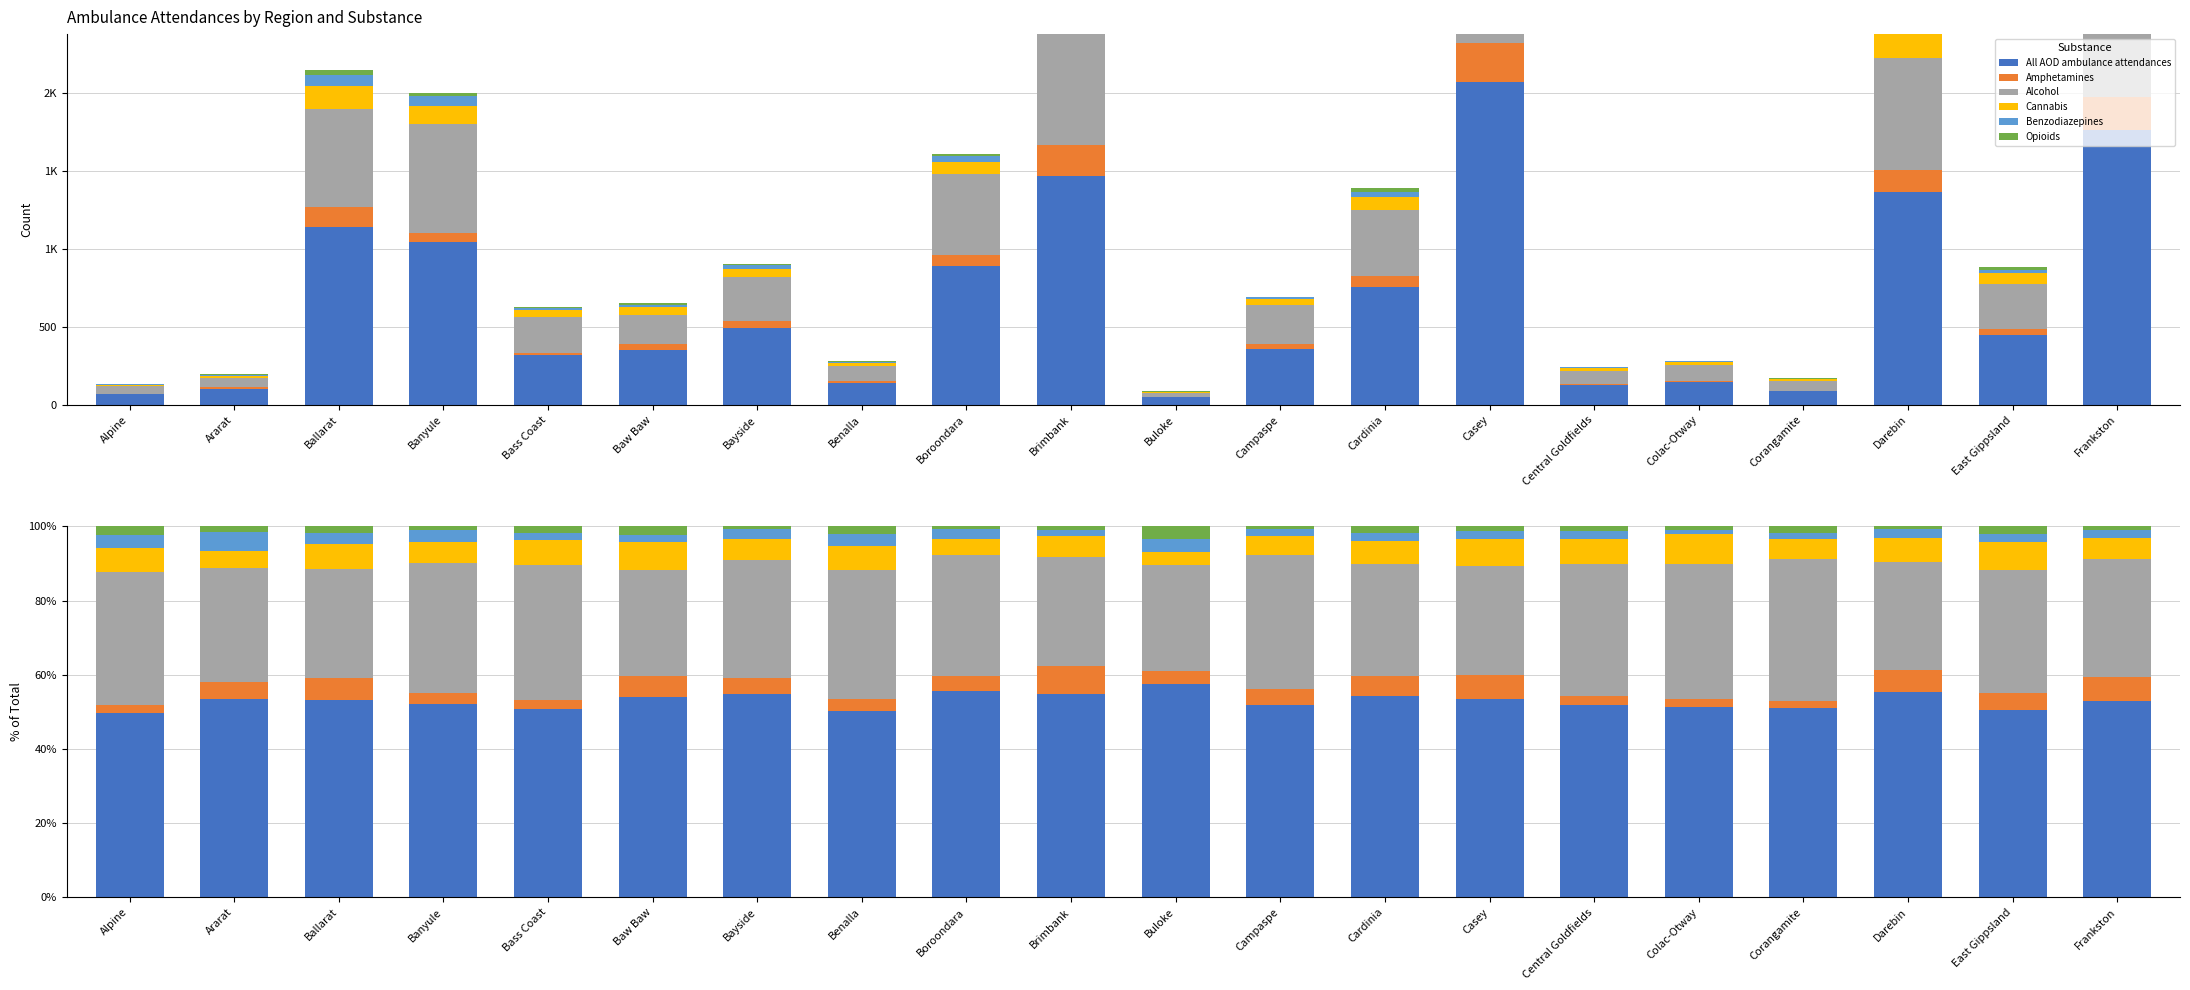

Reading left to right, what are all the values shown in this chart?

All AOD ambulance attendances: Alpine=49.6	Ararat=53.6	Ballarat=53.1	Banyule=52.0	Bass Coast=50.9	Baw Baw=53.9	Bayside=54.7	Benalla=50.2	Boroondara=55.5	Brimbank=54.9	Buloke=57.5	Campaspe=51.7	Cardinia=54.2	Casey=53.5	Central Goldfields=51.8	Colac-Otway=51.4	Corangamite=51.2	Darebin=55.5	East Gippsland=50.5	Frankston=53.0
Amphetamines: Alpine=2.2	Ararat=4.6	Ballarat=5.9	Banyule=3.1	Bass Coast=2.4	Baw Baw=5.8	Bayside=4.5	Benalla=3.2	Boroondara=4.2	Brimbank=7.4	Buloke=3.4	Campaspe=4.5	Cardinia=5.3	Casey=6.5	Central Goldfields=2.4	Colac-Otway=2.1	Corangamite=1.7	Darebin=5.9	East Gippsland=4.6	Frankston=6.3
Alcohol: Alpine=35.8	Ararat=30.6	Ballarat=29.4	Banyule=34.9	Bass Coast=36.3	Baw Baw=28.5	Bayside=31.8	Benalla=35.0	Boroondara=32.5	Brimbank=29.4	Buloke=28.7	Campaspe=36.1	Cardinia=30.4	Casey=29.2	Central Goldfields=35.5	Colac-Otway=36.3	Corangamite=38.4	Darebin=29.1	East Gippsland=33.0	Frankston=31.8
Cannabis: Alpine=6.6	Ararat=4.6	Ballarat=6.9	Banyule=5.7	Bass Coast=6.8	Baw Baw=7.8	Bayside=5.6	Benalla=6.4	Boroondara=4.5	Brimbank=5.9	Buloke=3.4	Campaspe=5.2	Cardinia=6.1	Casey=7.5	Central Goldfields=6.9	Colac-Otway=8.1	Corangamite=5.2	Darebin=6.4	East Gippsland=7.6	Frankston=5.8
Benzodiazepines: Alpine=3.6	Ararat=5.1	Ballarat=3.0	Banyule=3.3	Bass Coast=1.9	Baw Baw=1.7	Bayside=2.5	Benalla=3.2	Boroondara=2.7	Brimbank=1.6	Buloke=3.4	Campaspe=1.9	Cardinia=2.2	Casey=2.1	Central Goldfields=2.0	Colac-Otway=1.1	Corangamite=1.7	Darebin=2.5	East Gippsland=2.3	Frankston=2.0
Opioids: Alpine=2.2	Ararat=1.5	Ballarat=1.7	Banyule=0.9	Bass Coast=1.7	Baw Baw=2.4	Bayside=0.8	Benalla=2.1	Boroondara=0.6	Brimbank=0.9	Buloke=3.4	Campaspe=0.7	Cardinia=1.7	Casey=1.1	Central Goldfields=1.2	Colac-Otway=1.1	Corangamite=1.7	Darebin=0.7	East Gippsland=2.0	Frankston=1.1